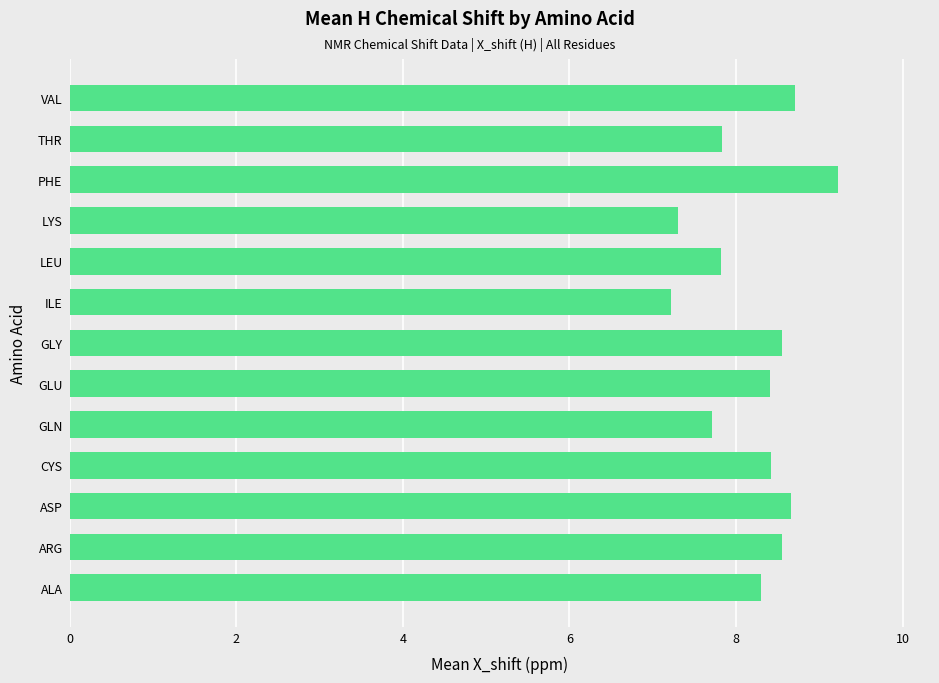

What is the ratio of the value at VAL to the value at ASP?

1.0